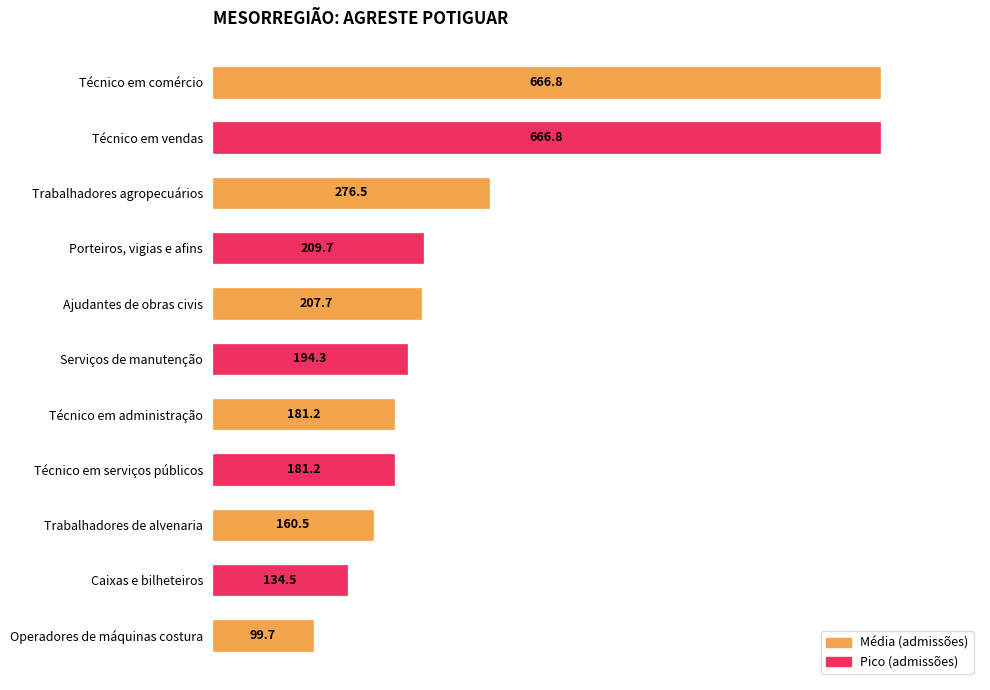

The value at Ajudantes de obras civis is 110.1. True or false?

False